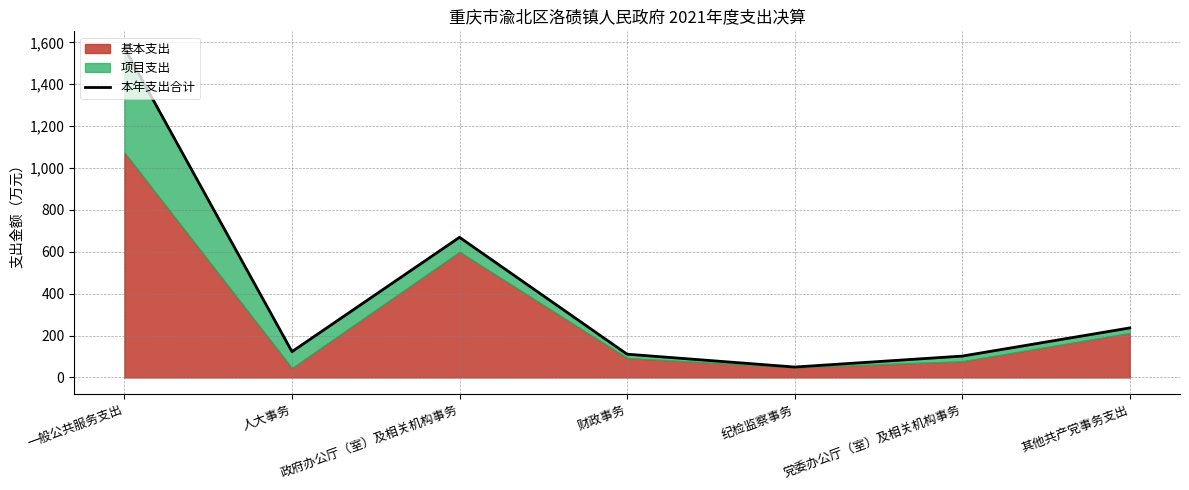

Which category has the highest value across all series?

一般公共服务支出